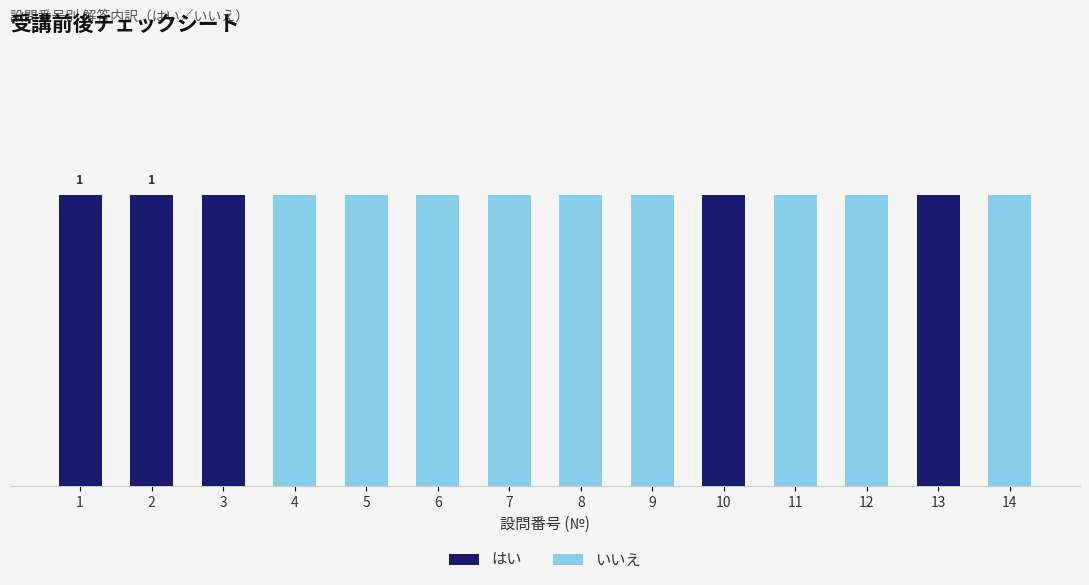

What is the difference between the maximum and second lowest values in the いいえ series?

1